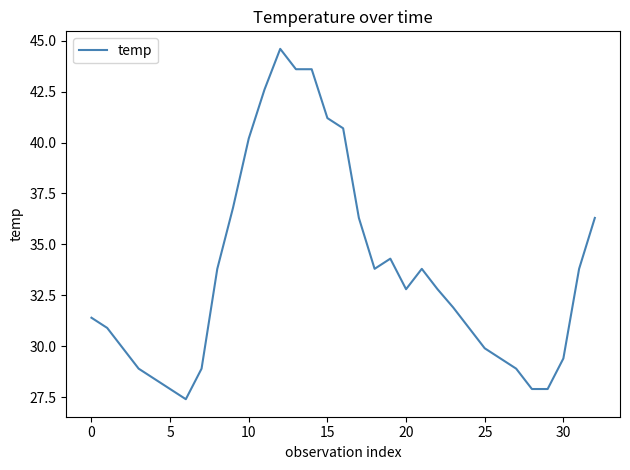

What is the difference between the maximum and second lowest values?

16.7